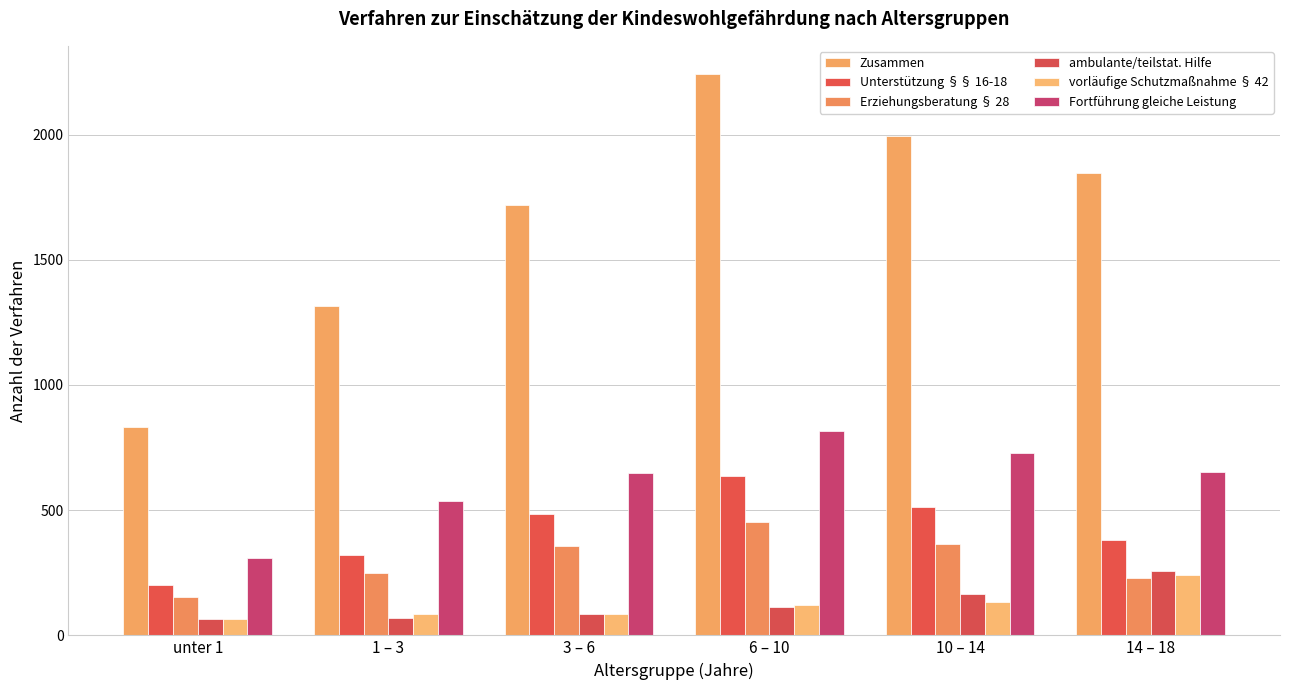

How many bars are there in total?

36